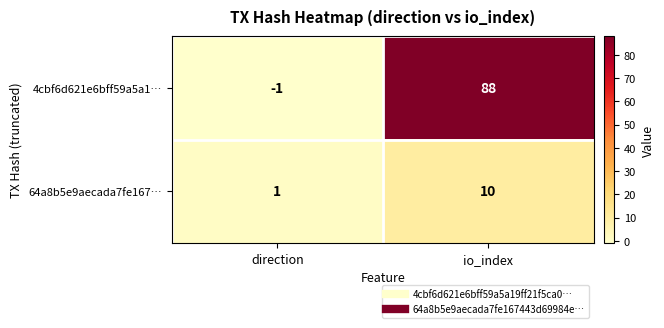

True or false: 64a8b5e9aecada7fe167… has a value of 10 at io_index.

True